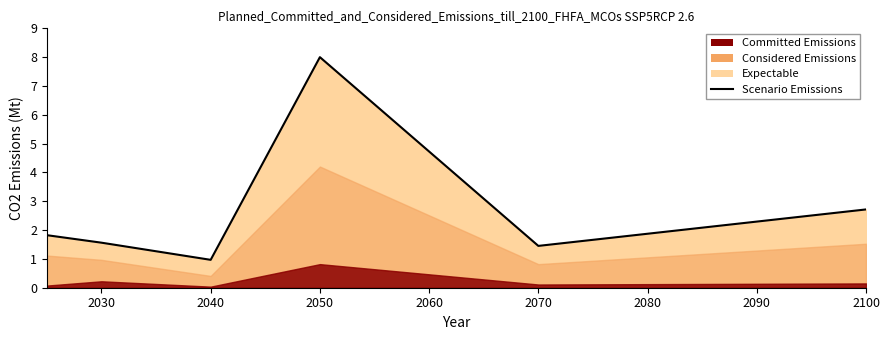

What is the value of the 1st point from the left?

1.8